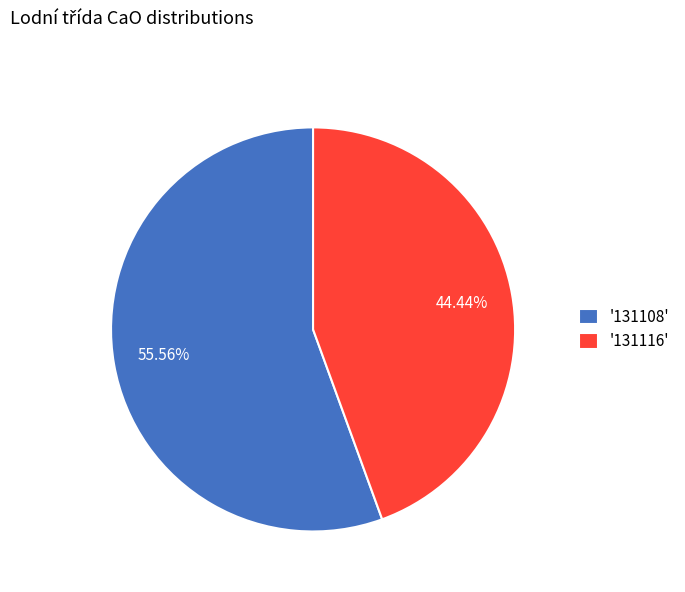

Which category has the smallest portion of the pie?

'131116'